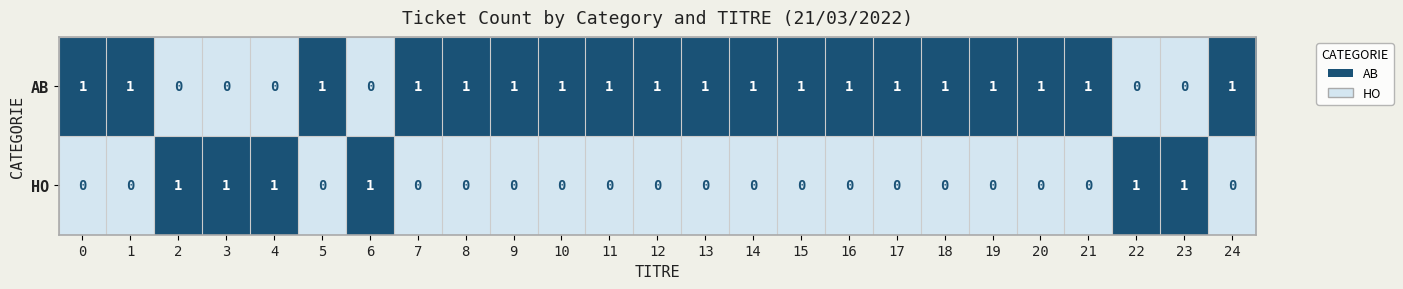

Is the value of HO at 9 greater than the value of AB at 14?

No